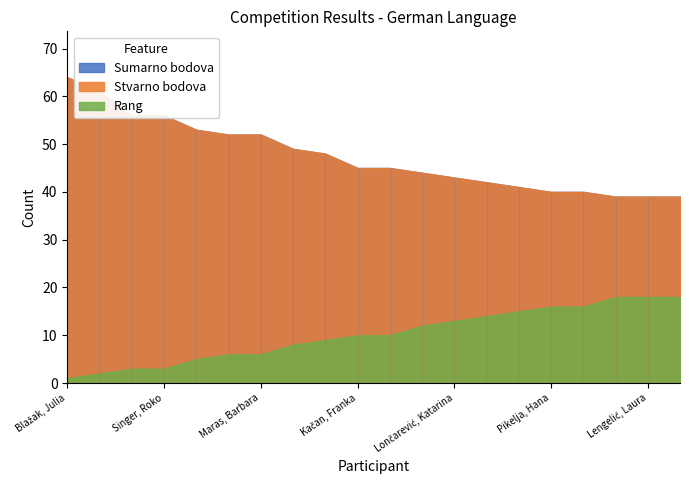

At which label is Rang closest to 9?

Radić, Marijano